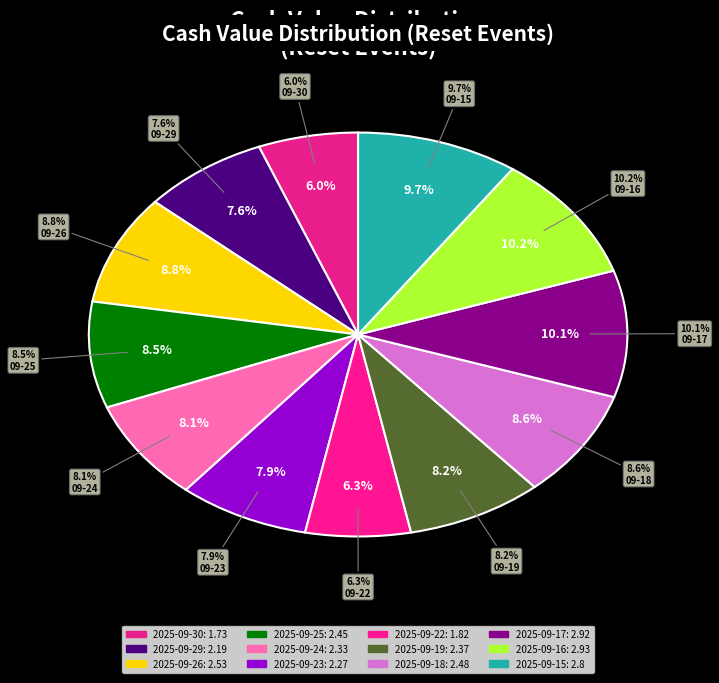

Count the number of slices in the pie.

12